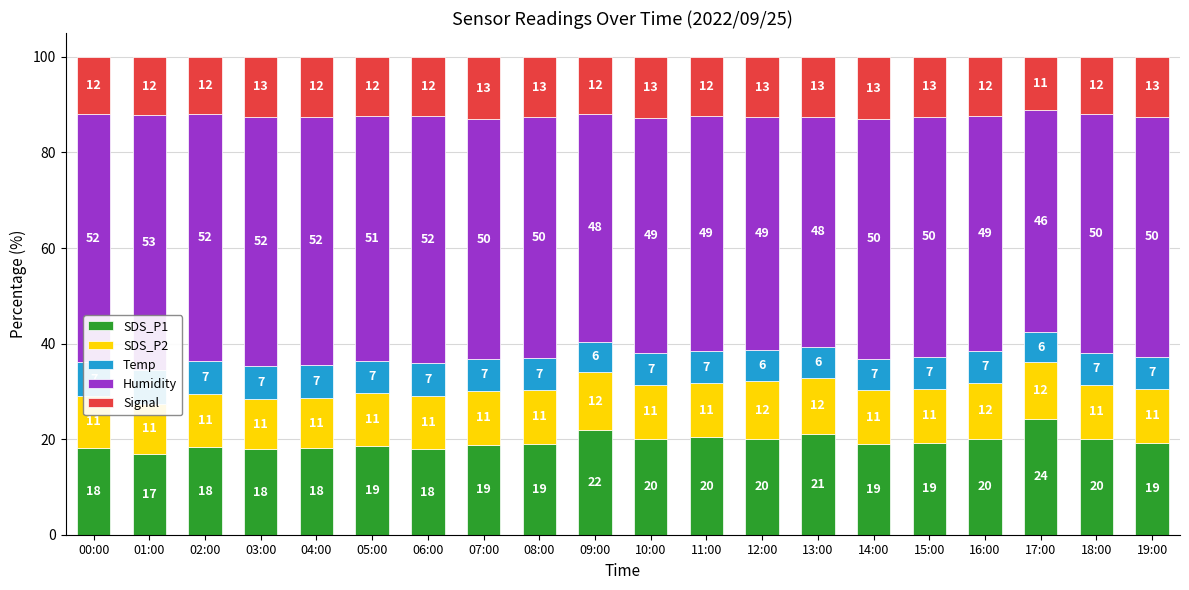

How many categories are shown in the chart?

20